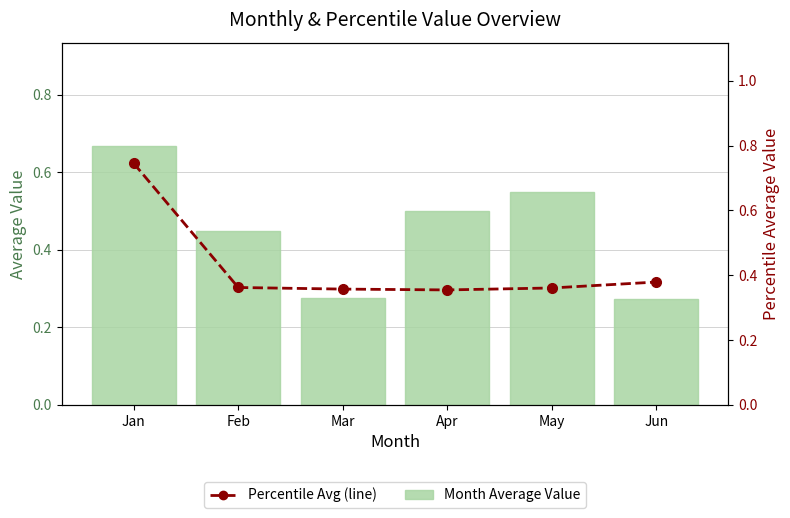

The value of Percentile Avg (line) at Apr is 0.5. True or false?

False